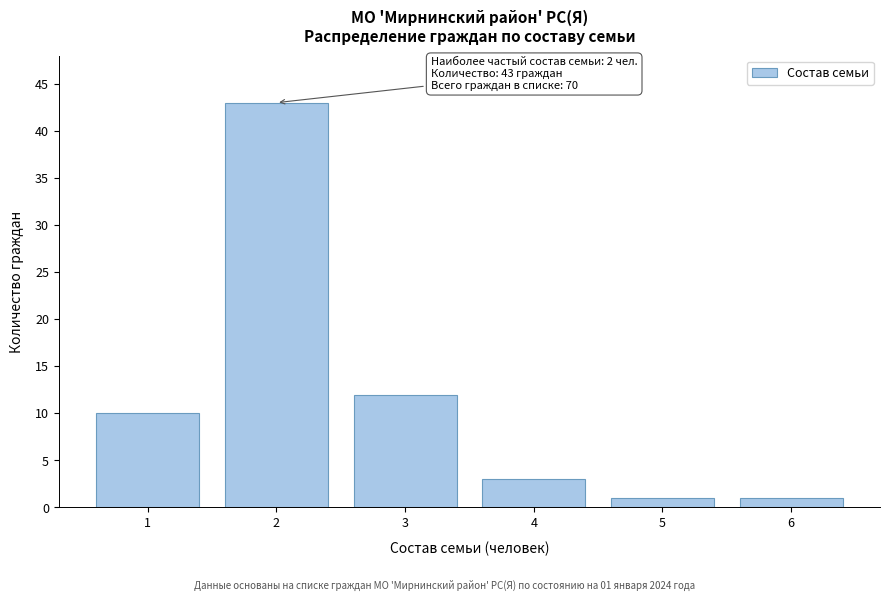

Which range on the x-axis has the tallest bar?

1.5 to 2.5